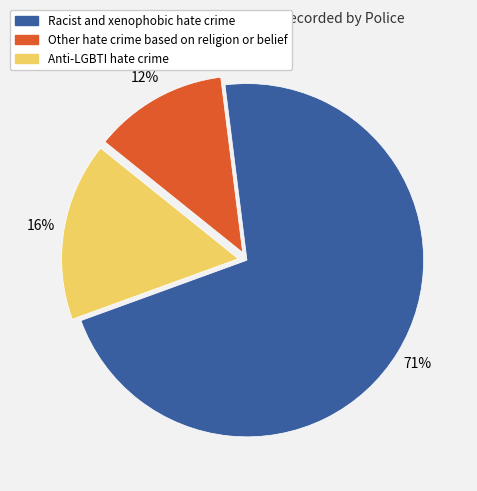

What is the ratio of the value at Racist and xenophobic hate crime to the value at Anti-LGBTI hate crime?

4.4